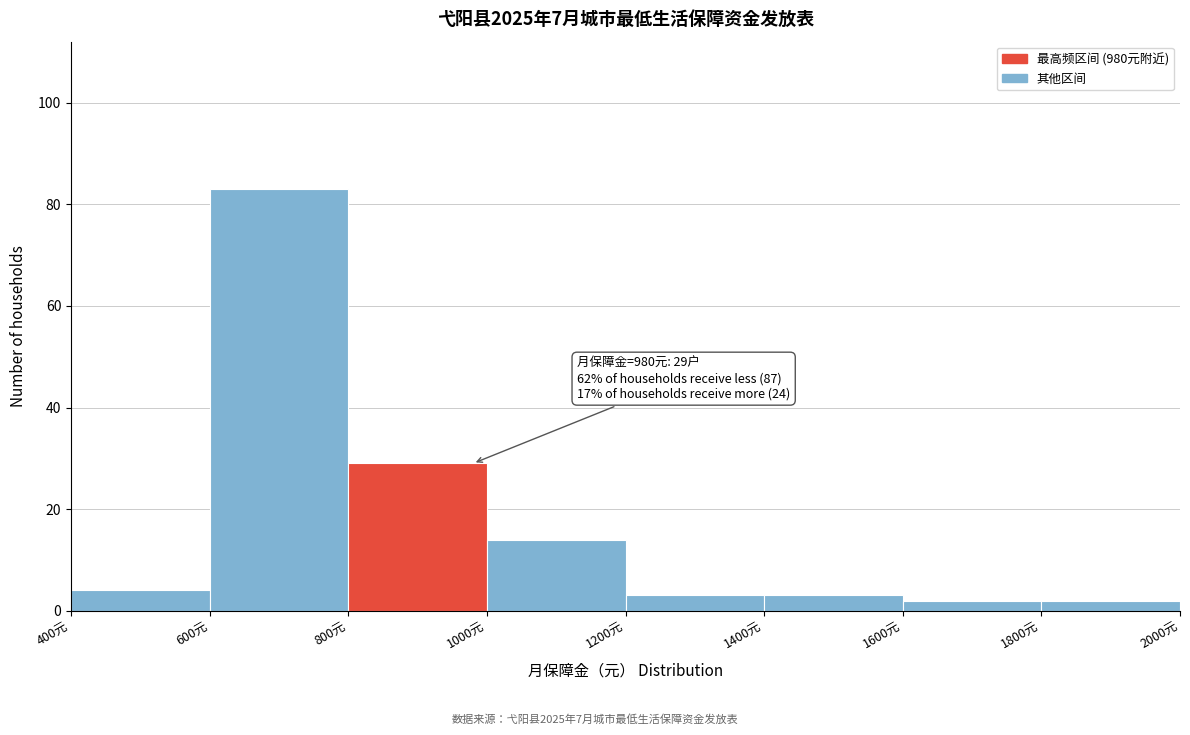

Which range on the x-axis has the tallest bar?

600 to 800